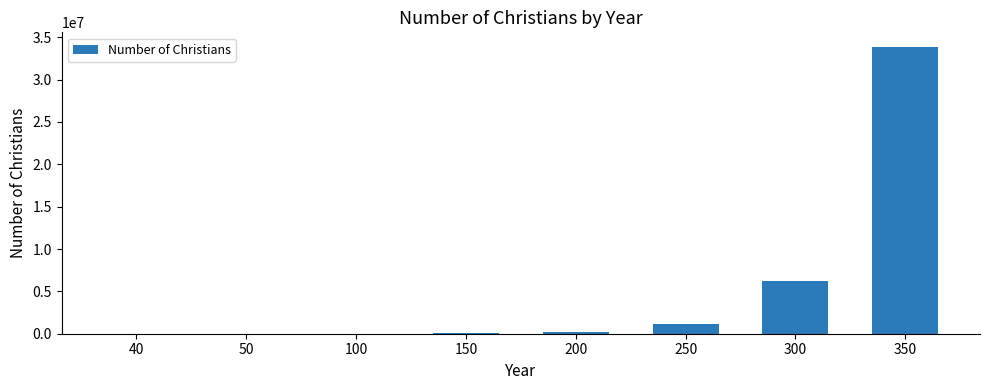

What is the change in value from 50 to 200?

+216395